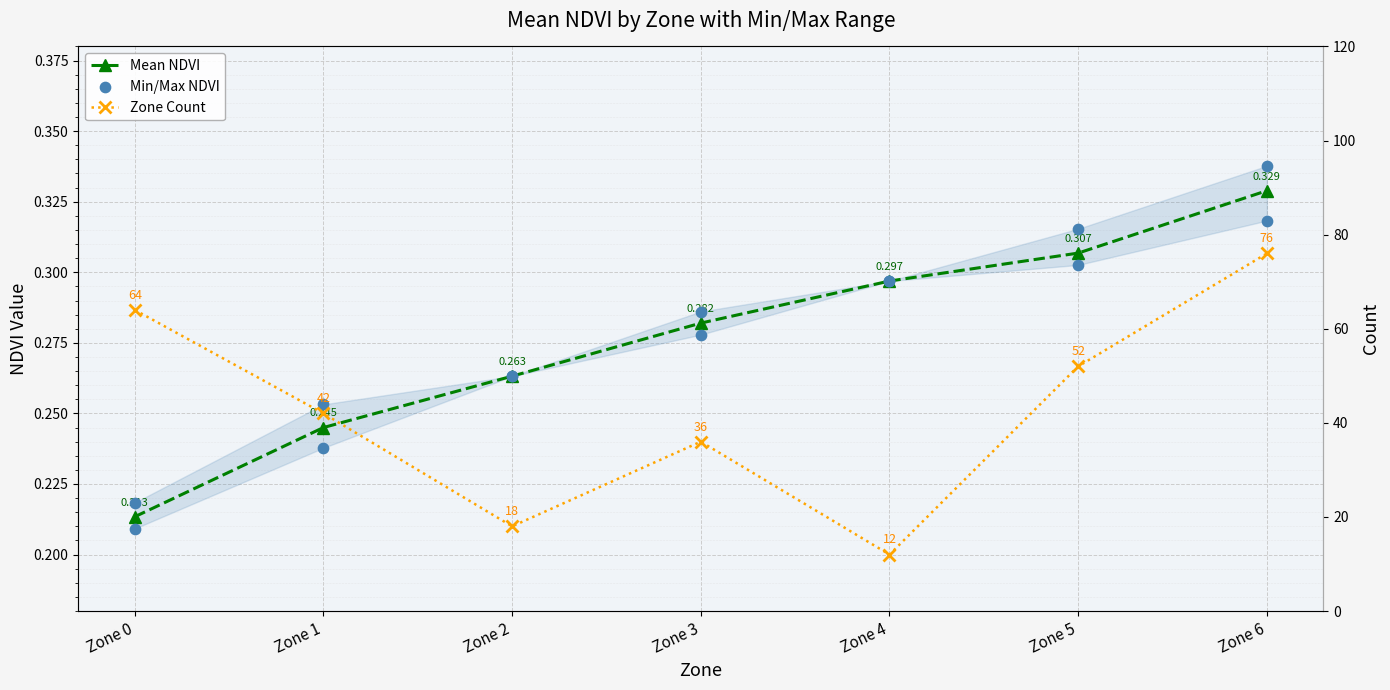

Which series has the largest total across all categories?

Zone Count